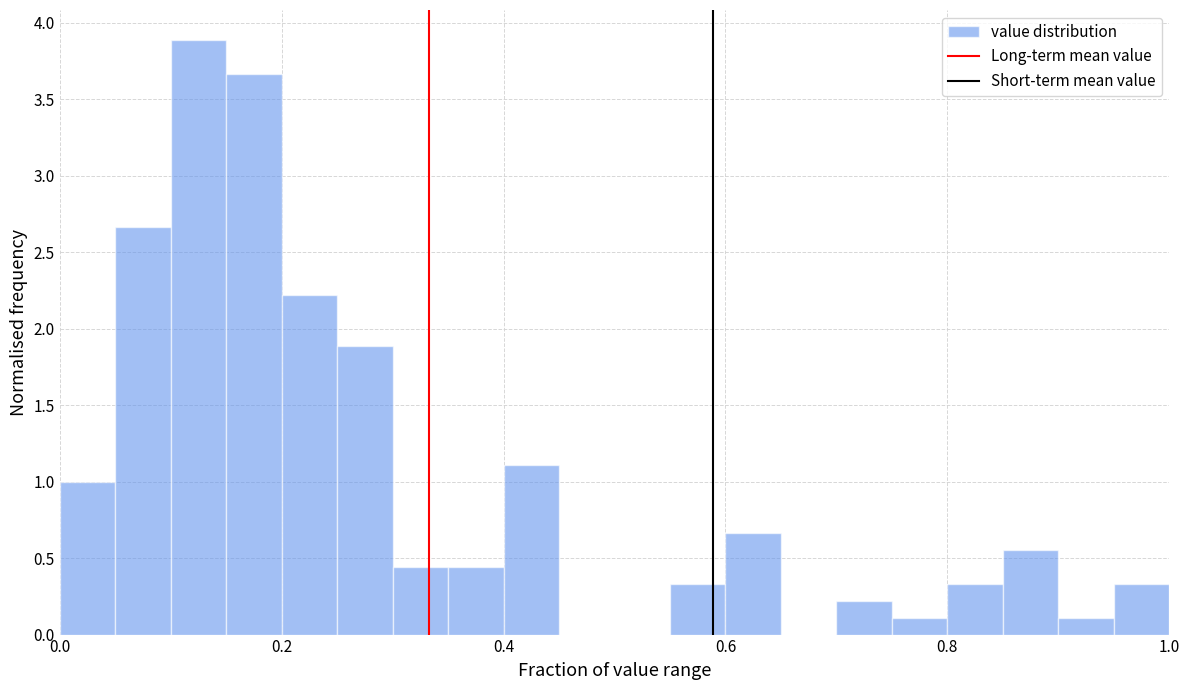

Read against the x-axis, roughly where is the centre of the tallest bar?

0.12